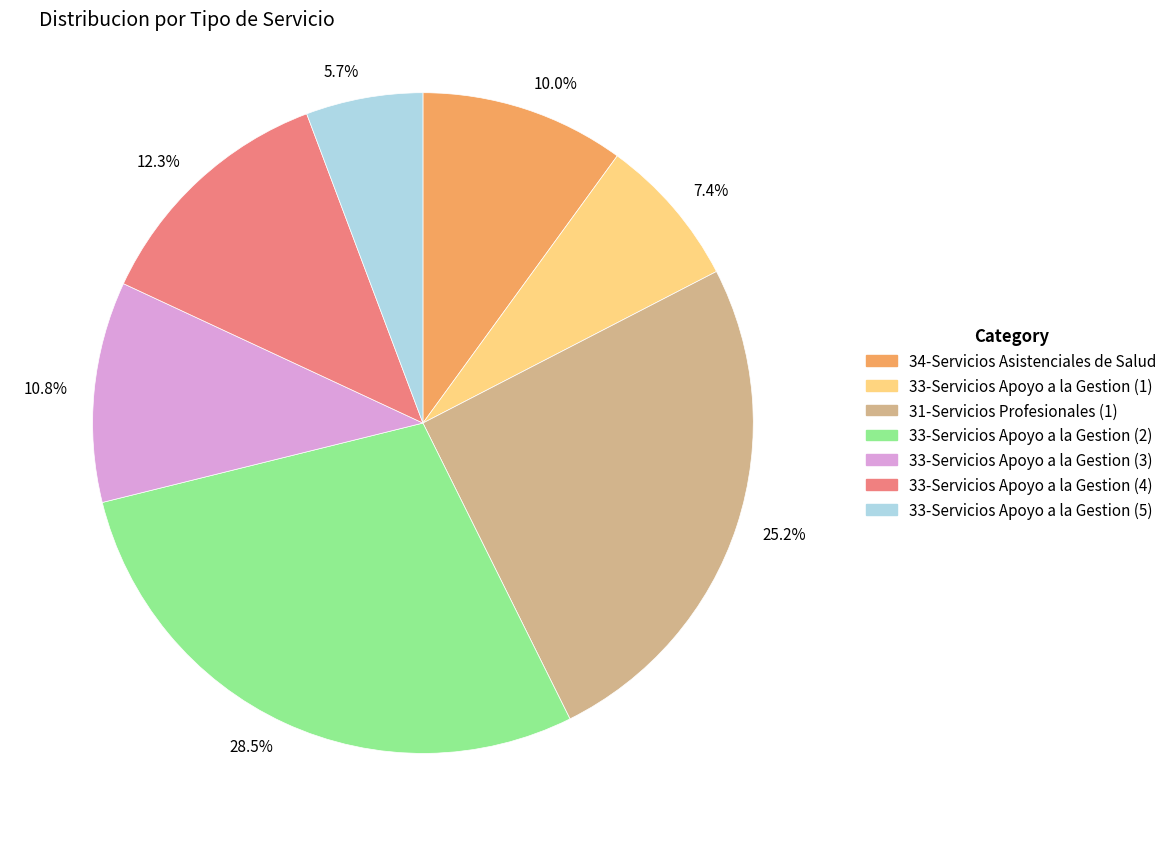

Between 33-Servicios Apoyo a la Gestion (3) and 31-Servicios Profesionales (1), which is larger?

31-Servicios Profesionales (1)